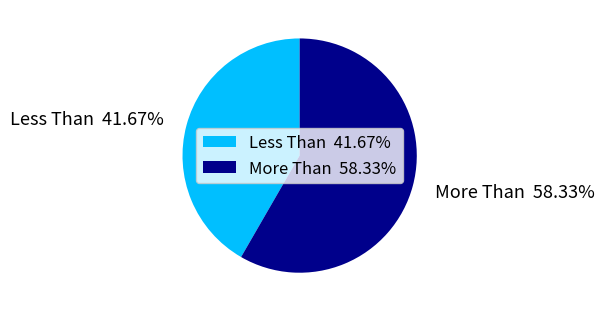

How many slices are in this pie chart?

2